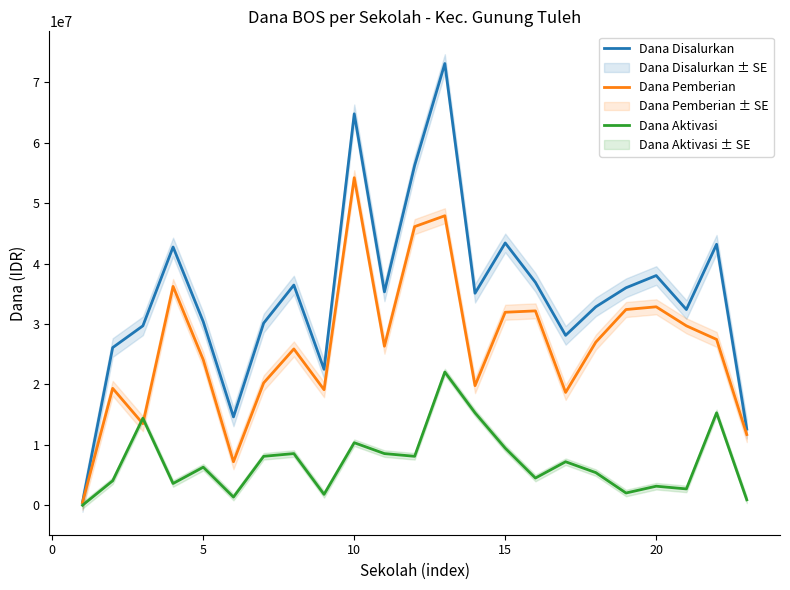

True or false: Dana Disalurkan and Dana Aktivasi intersect in this chart.

False